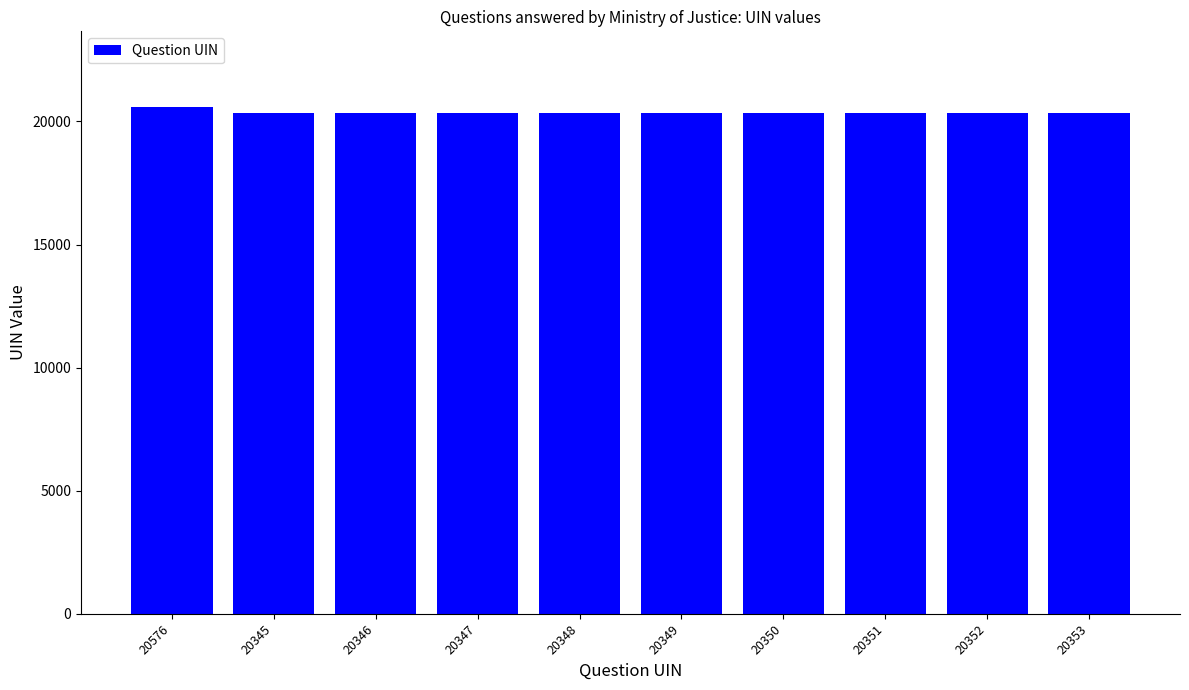

What is the average value?

20372